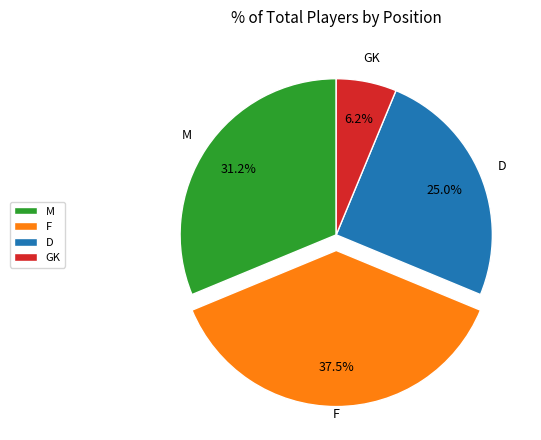

The D slice represents 25% of the pie. True or false?

True